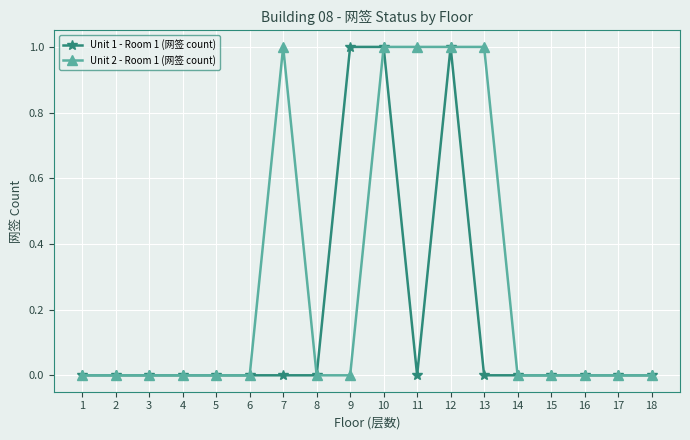

Which series has the largest total across all categories?

Unit 2 - Room 1 (网签 count)